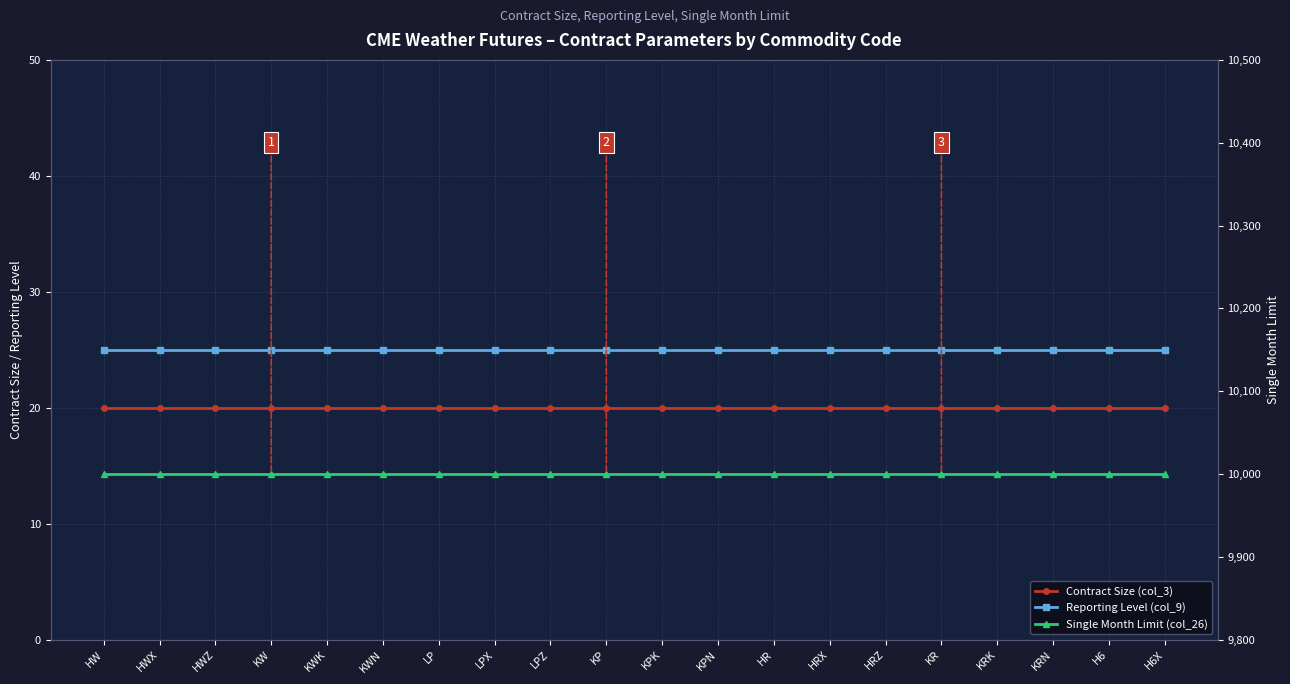

How many lines are shown in the chart?

3